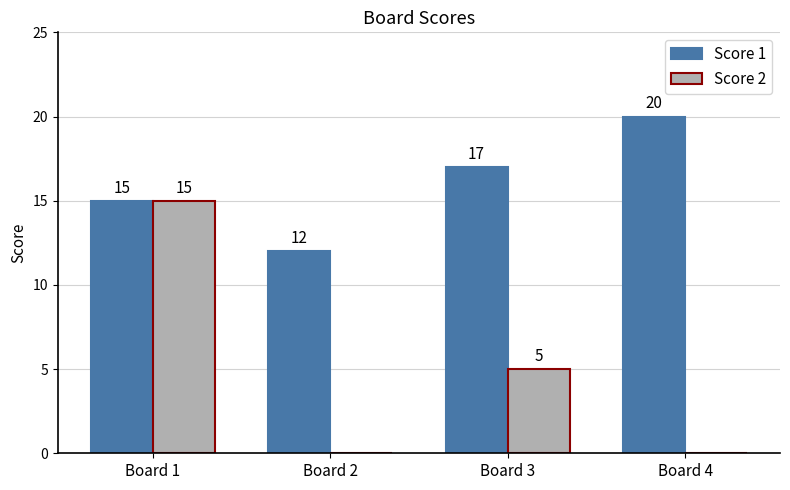

Reading left to right, what are all the values shown in this chart?

Score 1: 15	12	17	20
Score 2: 15	0	5	0